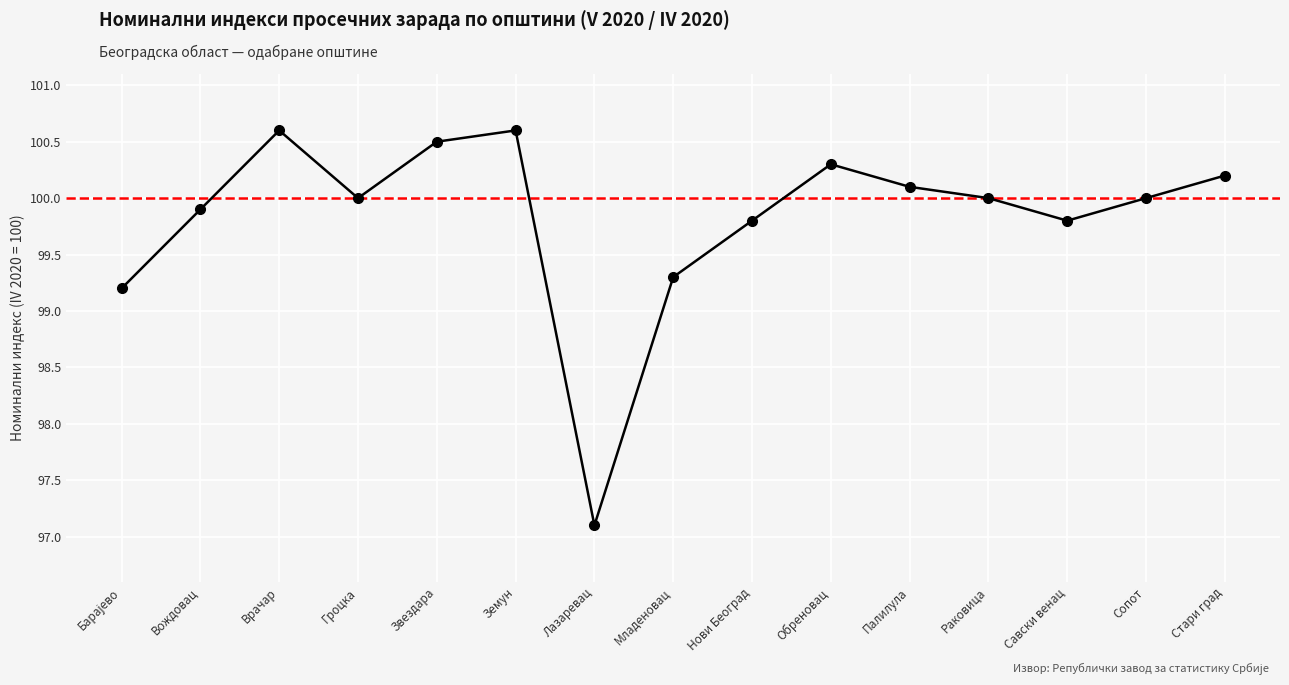

How many distinct data groups are displayed?

1